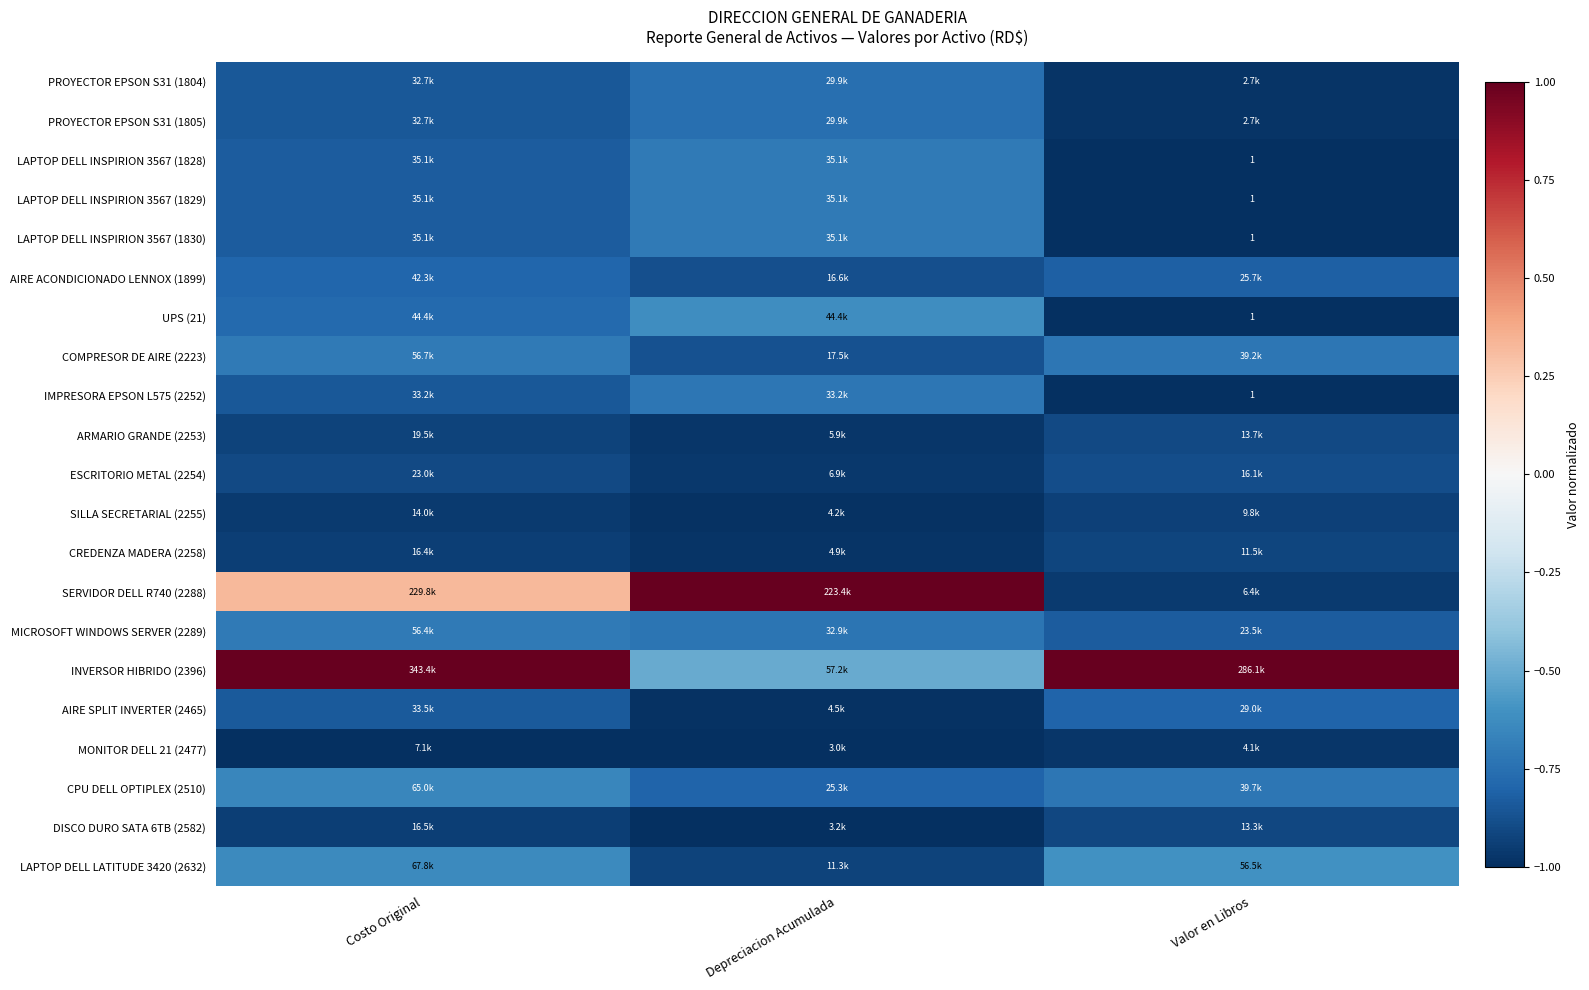

The value of ARMARIO GRANDE (2253) at Depreciacion Acumulada is -1.0. True or false?

True